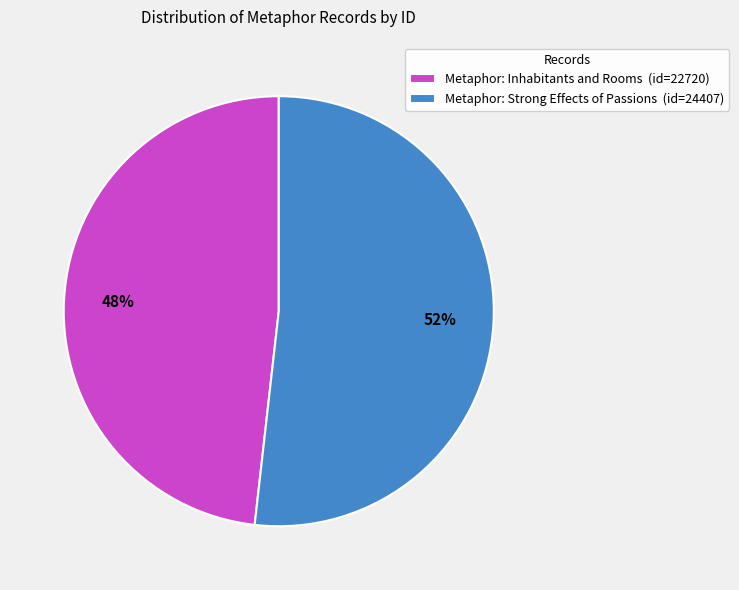

How many segments does this pie chart have?

2